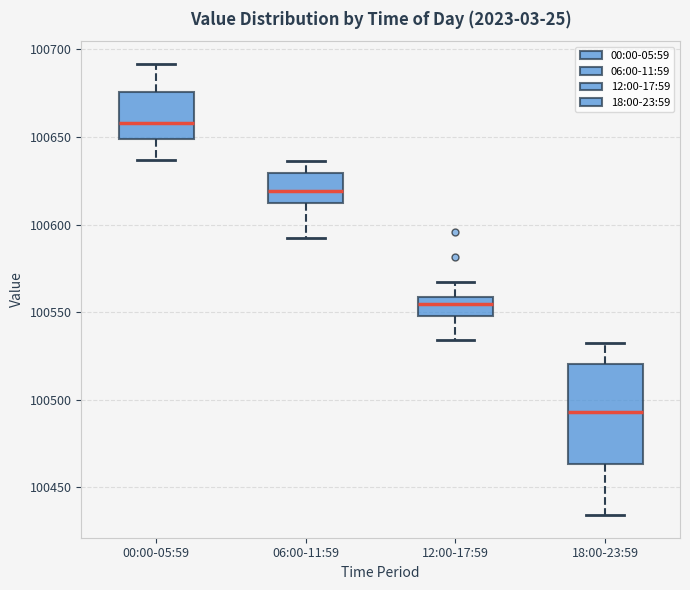

Where does the median line of the box for 06:00-11:59 sit on the y-axis? The values are not printed on the chart, so give them approximately, as read against the axis.

100620